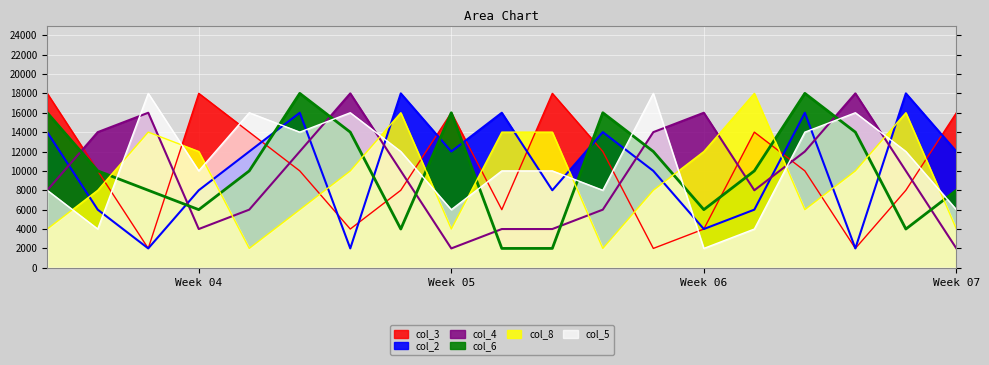

Which series changed the most between Week 04 and Week 07?

col_8